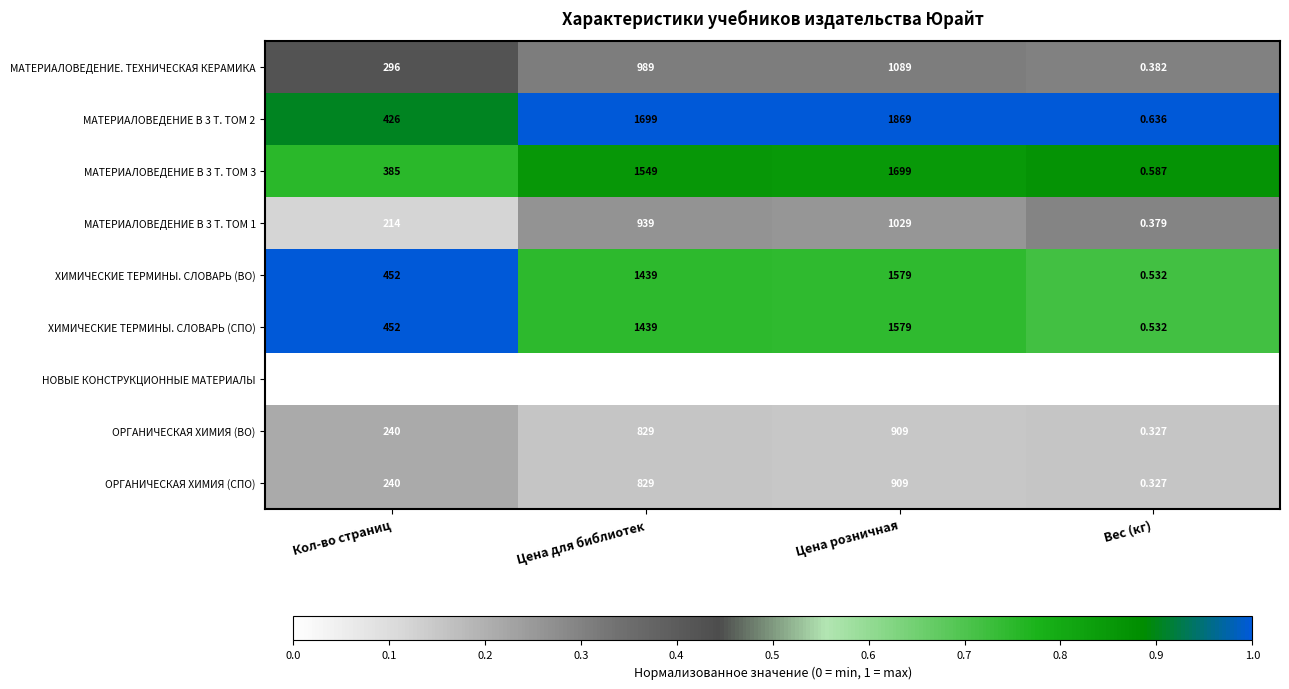

What is the difference between the highest and lowest values at Цена для библиотек?

1030.0